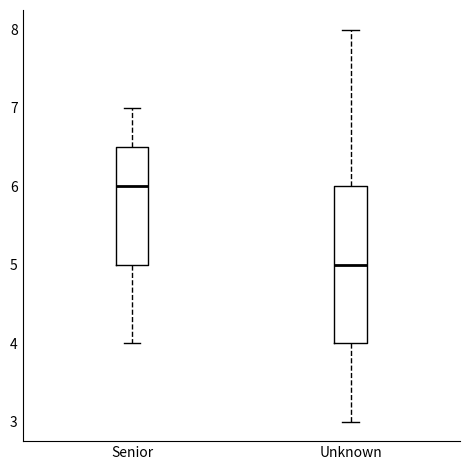

Which box is the tallest, from its lower edge to its upper edge?

Unknown